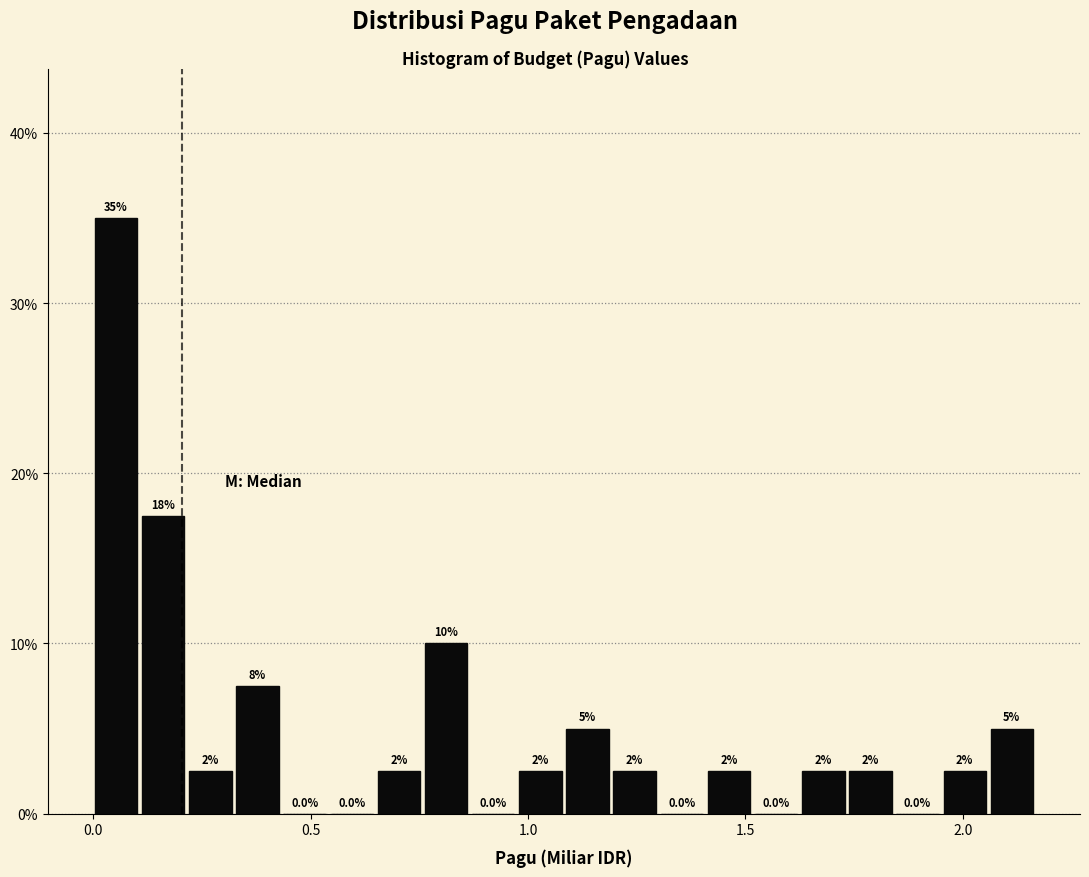

Around what value on the x-axis is the tallest bar? Give the approximate position of its centre, as read against the axis.

0.05